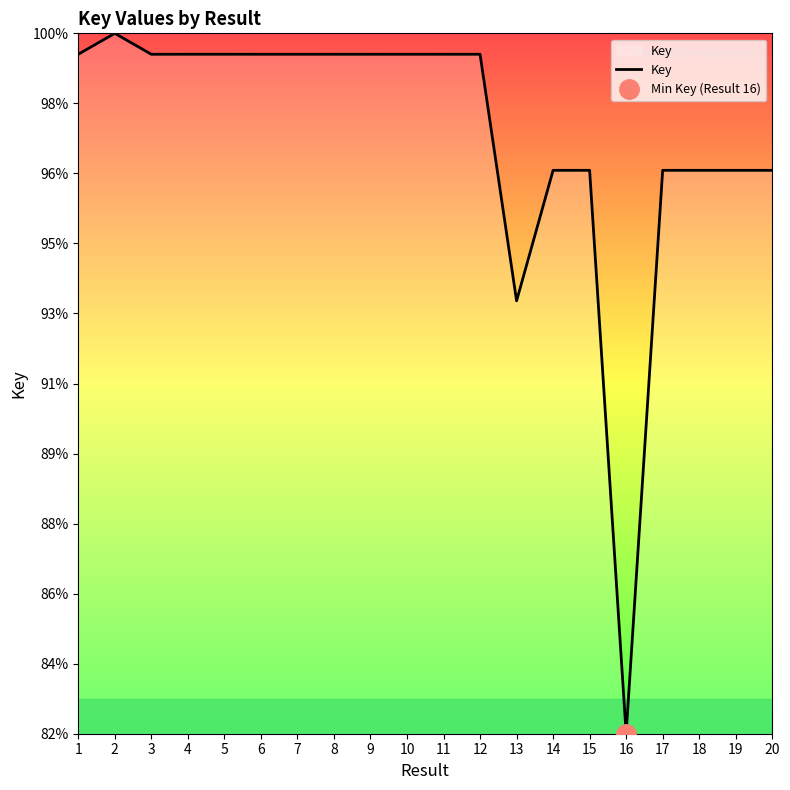

Between 11 and 19, which is larger?

11